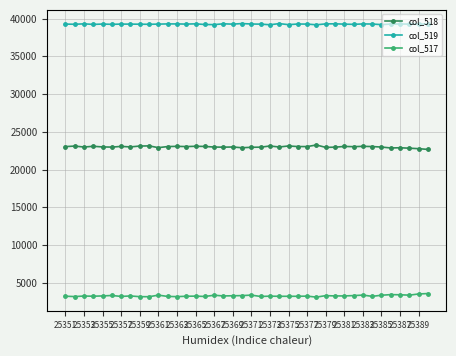

What is the sum of all col_519 values?

1570311